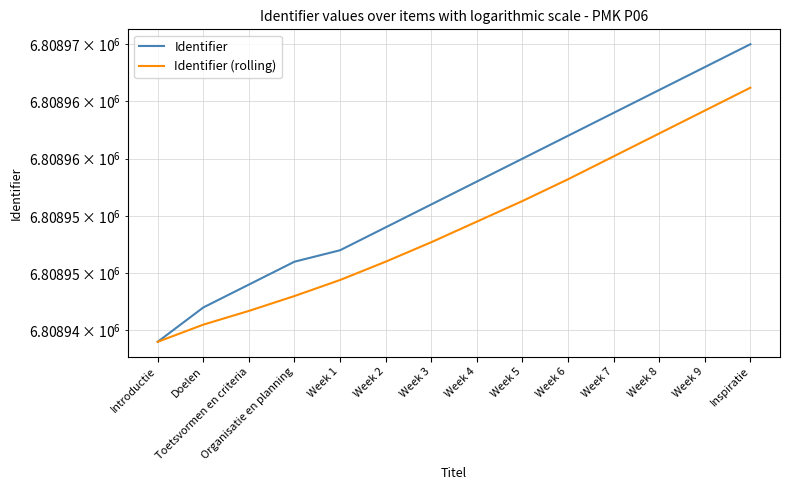

Rank the categories by Identifier value from lowest to highest.

Introductie, Doelen, Toetsvormen en criteria, Organisatie en planning, Week 1, Week 2, Week 3, Week 4, Week 5, Week 6, Week 7, Week 8, Week 9, Inspiratie